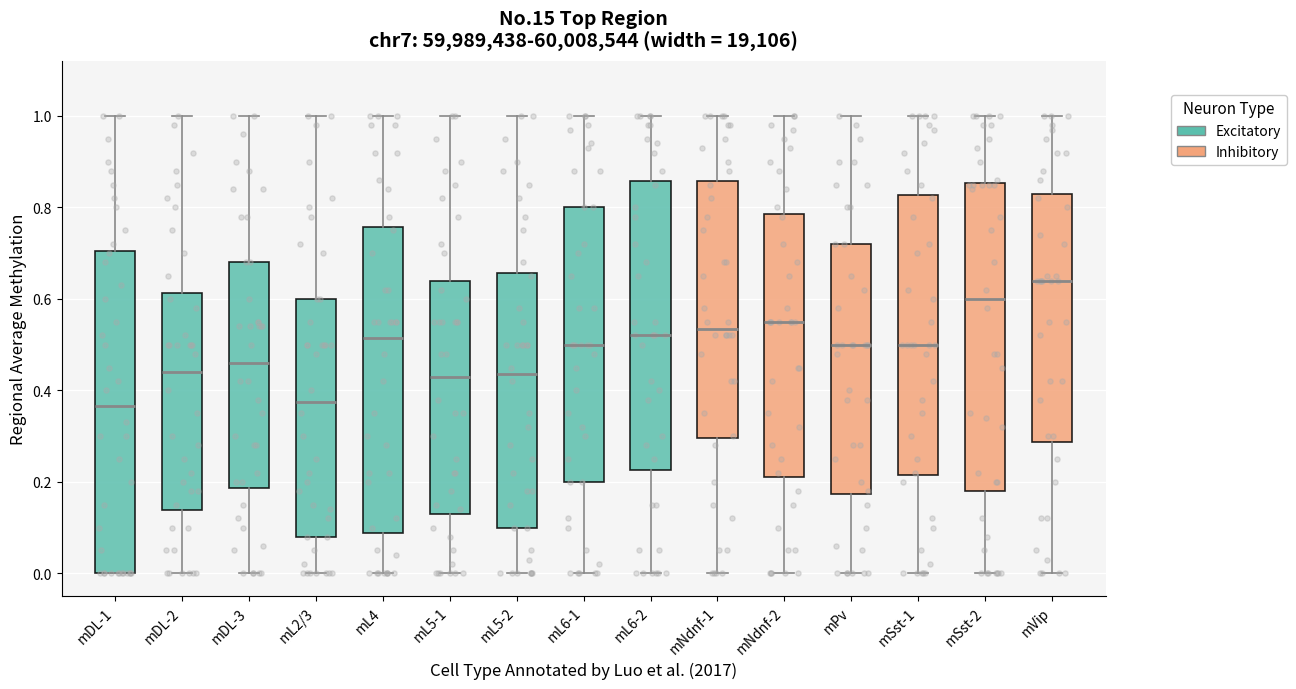

Reading left to right, transcribe this box plot: for each box, give where its median line is, the range the box spans, and where its two whiskers end, as read against the y-axis. The values are not printed on the chart, so give them approximately, as read against the axis.

mDL-1: median 0.36, box 0.00 to 0.70, whiskers 0.00 to 1.00
mDL-2: median 0.44, box 0.14 to 0.62, whiskers 0.00 to 1.00
mDL-3: median 0.46, box 0.18 to 0.68, whiskers 0.00 to 1.00
mL2/3: median 0.38, box 0.08 to 0.60, whiskers 0.00 to 1.00
mL4: median 0.52, box 0.08 to 0.76, whiskers 0.00 to 1.00
mL5-1: median 0.44, box 0.14 to 0.64, whiskers 0.00 to 1.00
mL5-2: median 0.44, box 0.10 to 0.66, whiskers 0.00 to 1.00
mL6-1: median 0.50, box 0.20 to 0.80, whiskers 0.00 to 1.00
mL6-2: median 0.52, box 0.22 to 0.86, whiskers 0.00 to 1.00
mNdnf-1: median 0.54, box 0.30 to 0.86, whiskers 0.00 to 1.00
mNdnf-2: median 0.56, box 0.22 to 0.78, whiskers 0.00 to 1.00
mPv: median 0.50, box 0.18 to 0.72, whiskers 0.00 to 1.00
mSst-1: median 0.50, box 0.22 to 0.82, whiskers 0.00 to 1.00
mSst-2: median 0.60, box 0.18 to 0.86, whiskers 0.00 to 1.00
mVip: median 0.64, box 0.28 to 0.84, whiskers 0.00 to 1.00